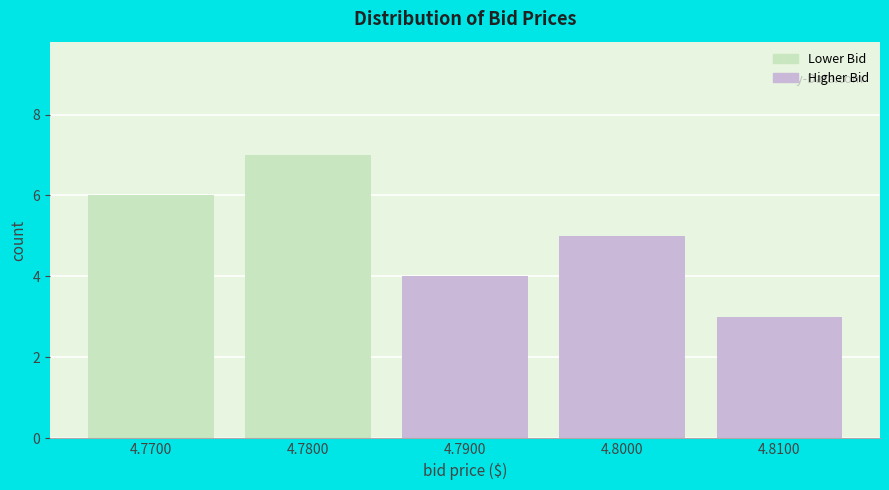

Reading left to right, extract all data points from this chart.

4.7700=6	4.7800=7	4.7900=4	4.8000=5	4.8100=3